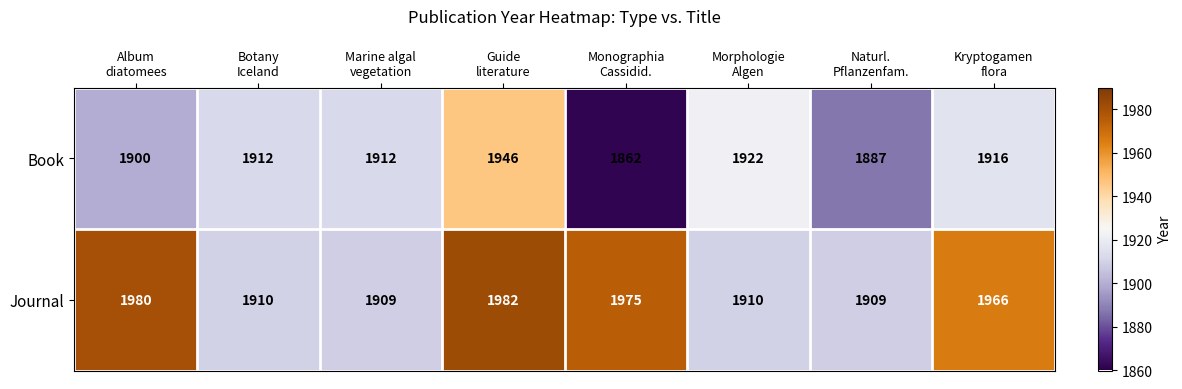

What is the smallest value displayed?

1862